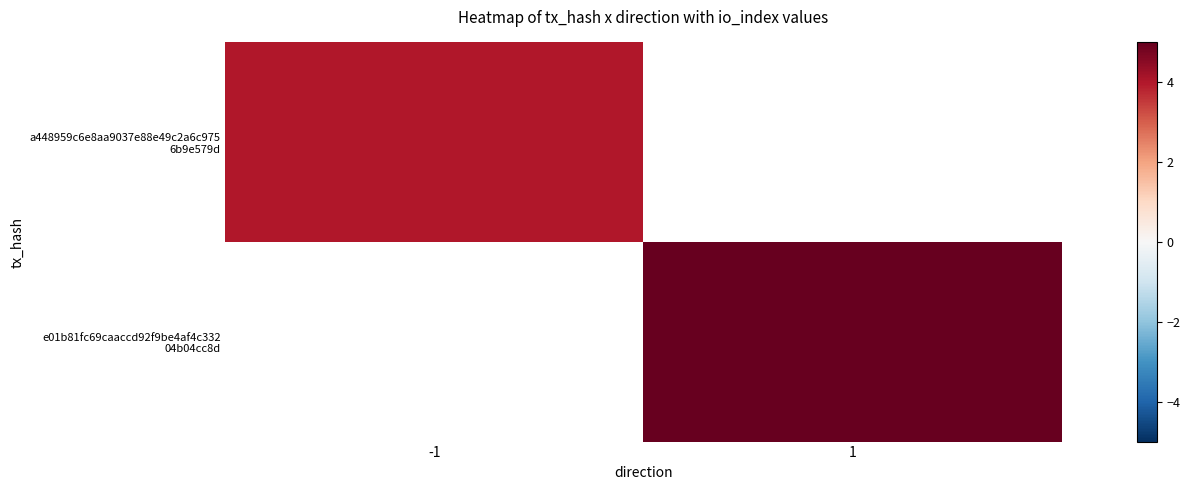

How many categories are shown in the chart?

2